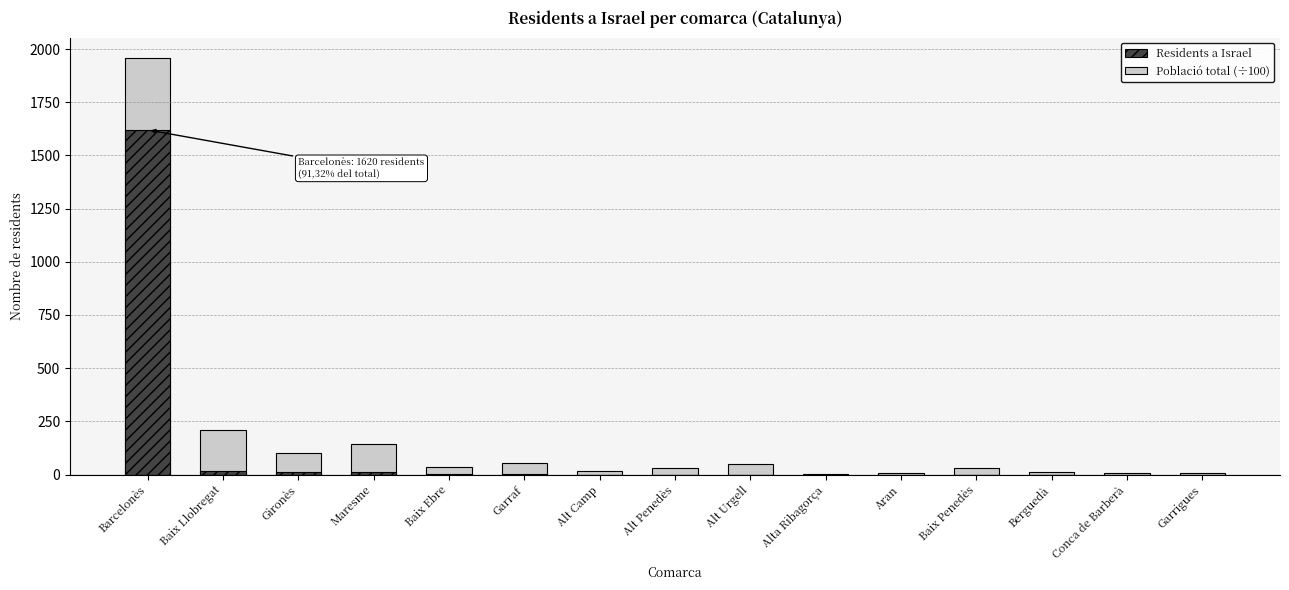

At which label does Població total (÷100) first exceed 32?

Barcelonès